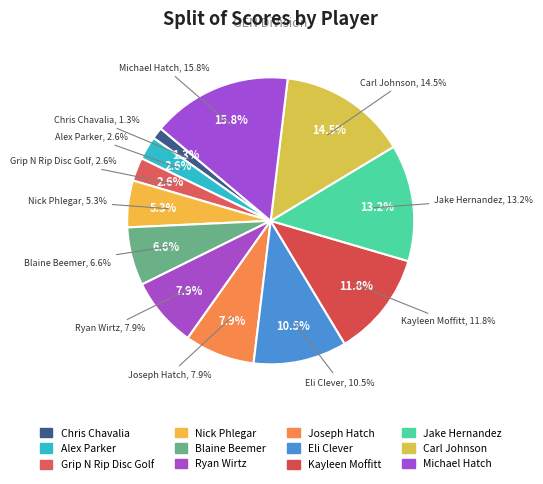

What is the total percentage of Michael Hatch and Eli Clever?

26.3%